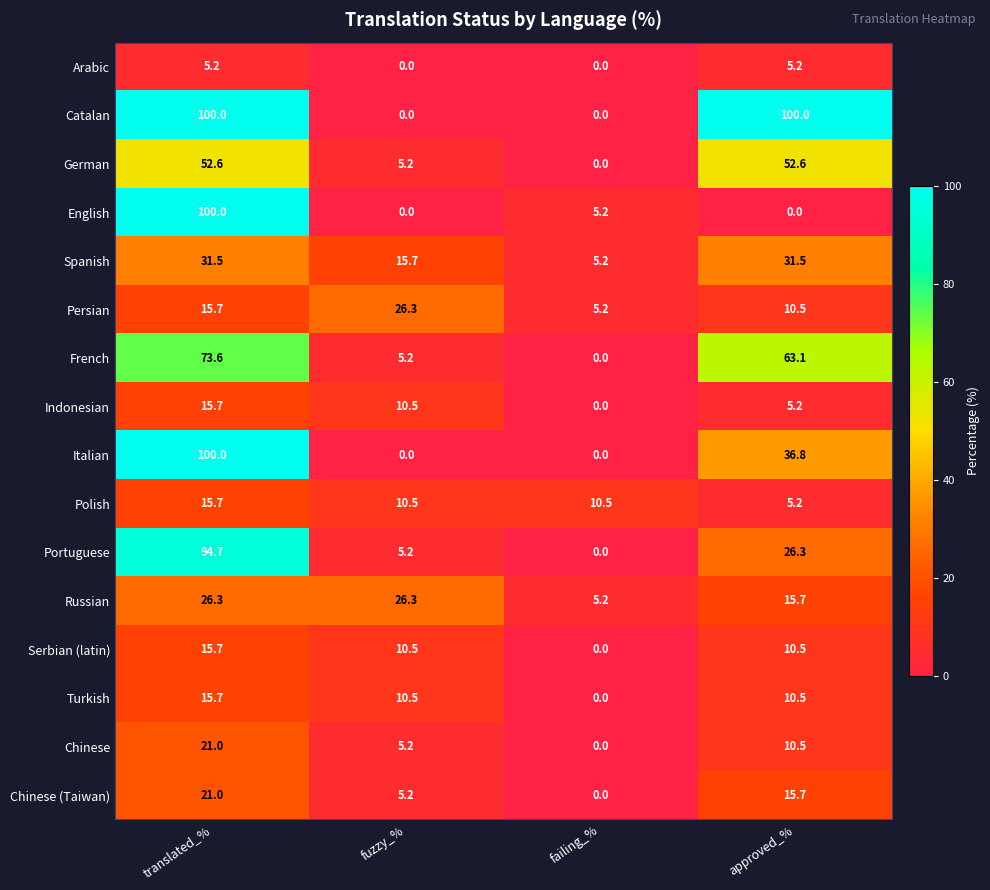

Between failing_% and approved_%, which series saw the biggest shift?

Catalan